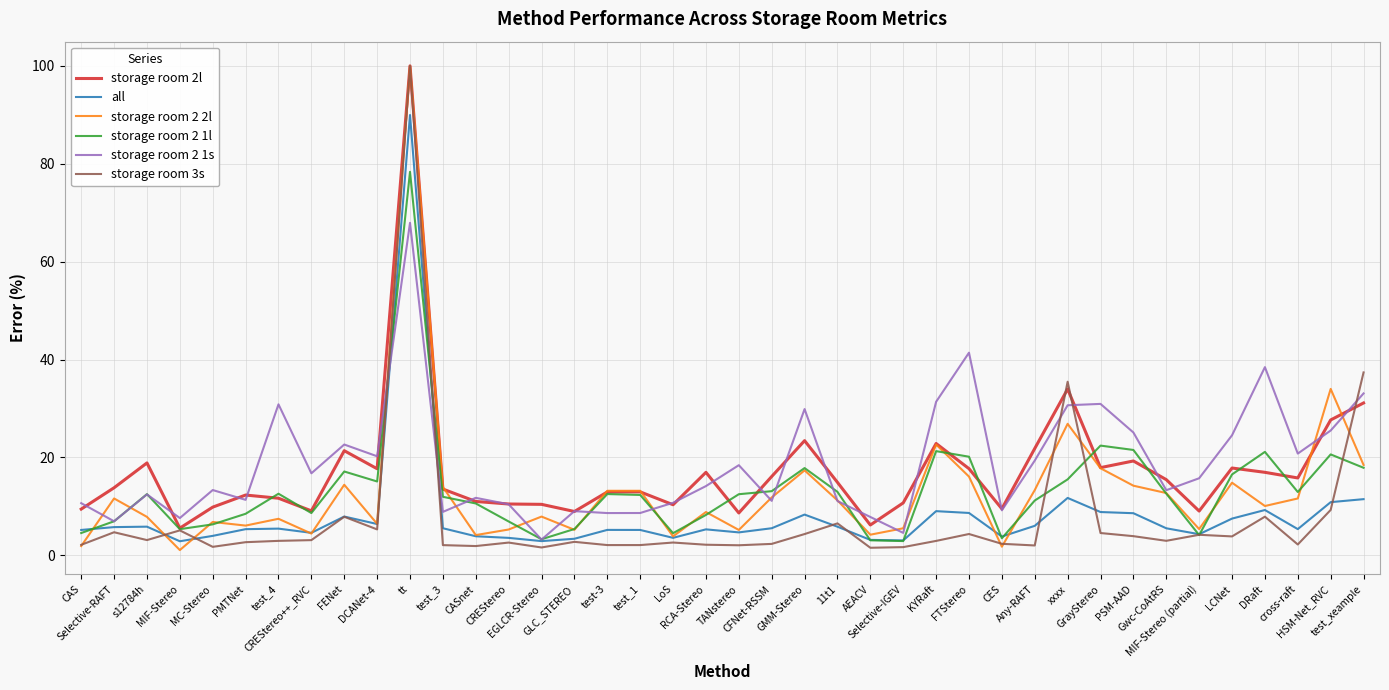

What are all the series names shown in the legend?

storage room 2l, all, storage room 2 2l, storage room 2 1l, storage room 2 1s, storage room 3s